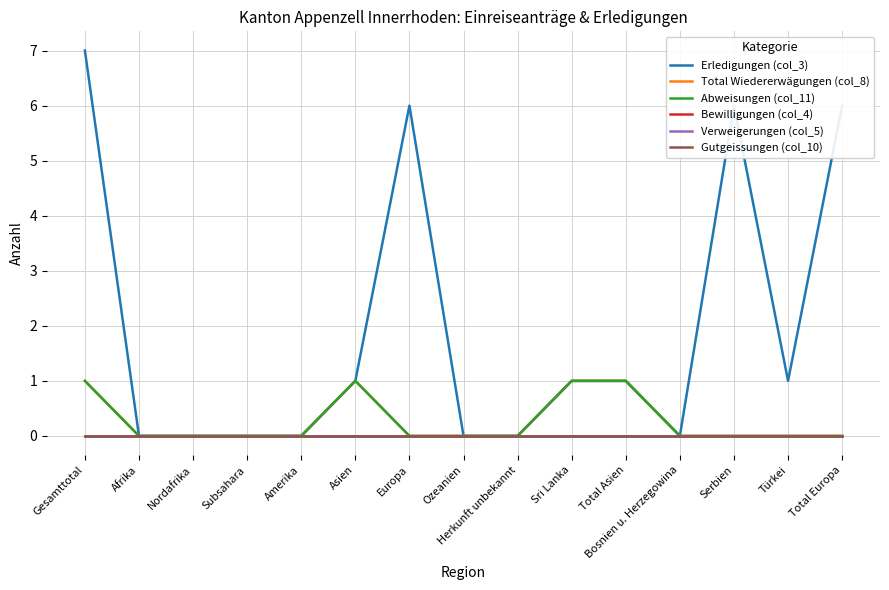

Is this an area chart (filled region under the line)?

No